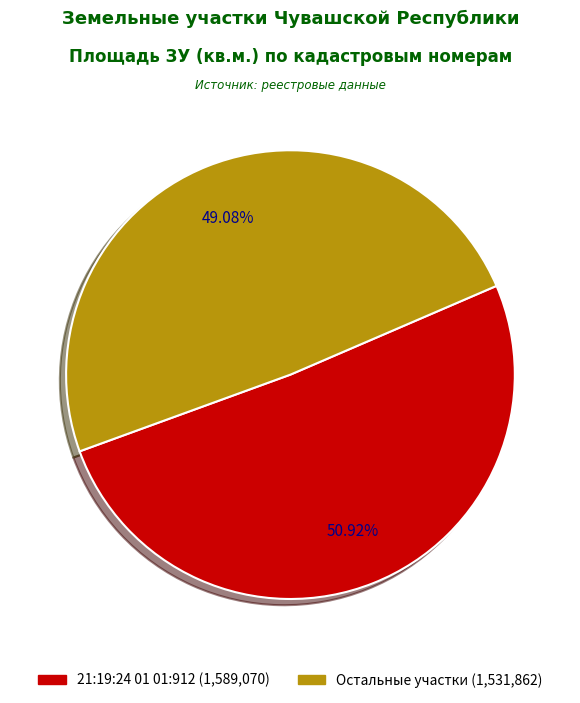

Do Остальные участки (1,531,862) and 21:19:24 01 01:912 (1,589,070) together represent more than half of the pie?

Yes